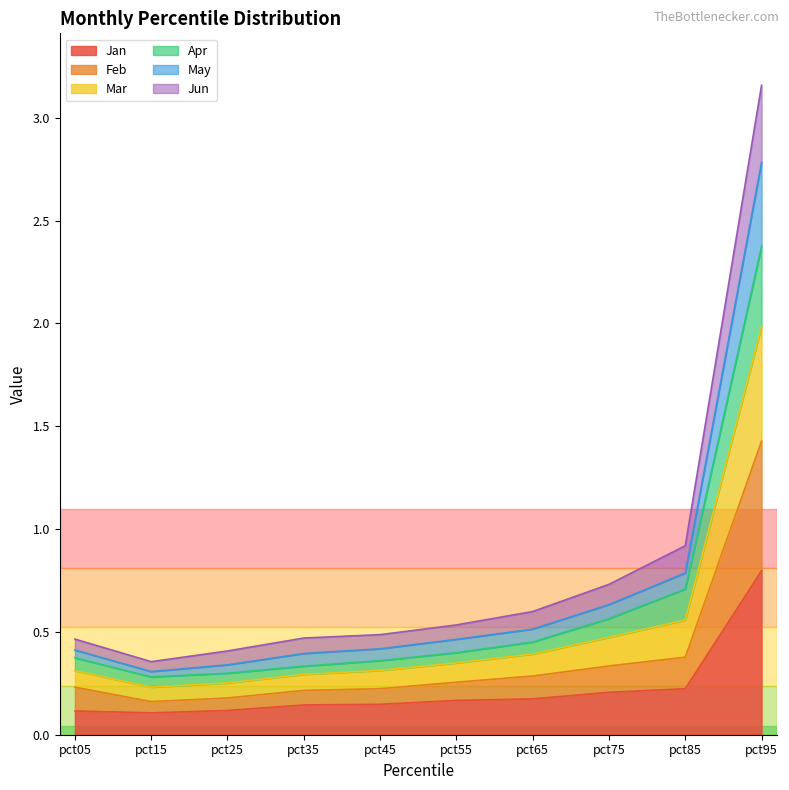

The value of Jan at pct55 is 0.0. True or false?

False